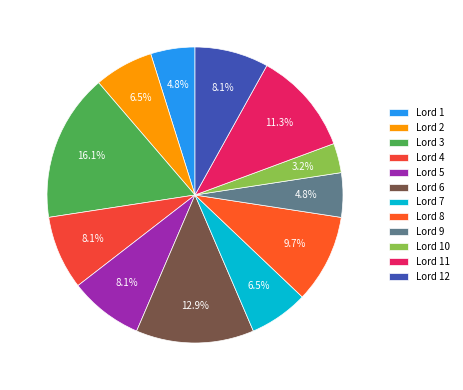

To the nearest percent, what is the combined percentage of Lord 10 and Lord 12?

11%